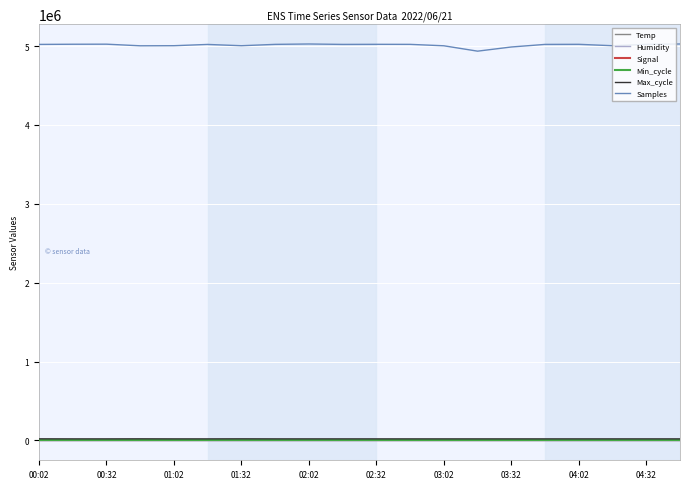

Which series has the largest range (max minus min)?

Samples